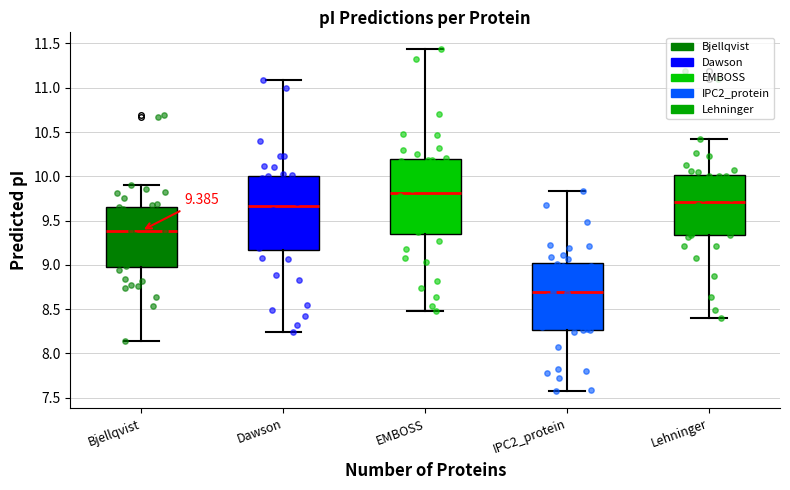

Which box's median line is the highest?

EMBOSS